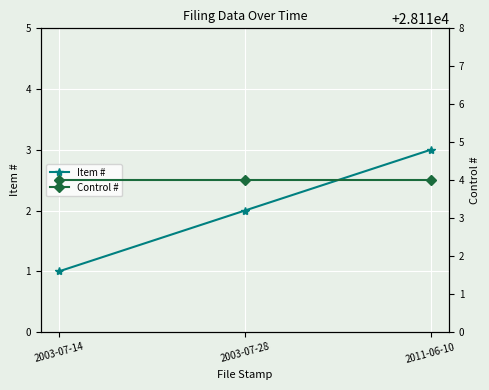

Which series has the largest total across all categories?

Control #